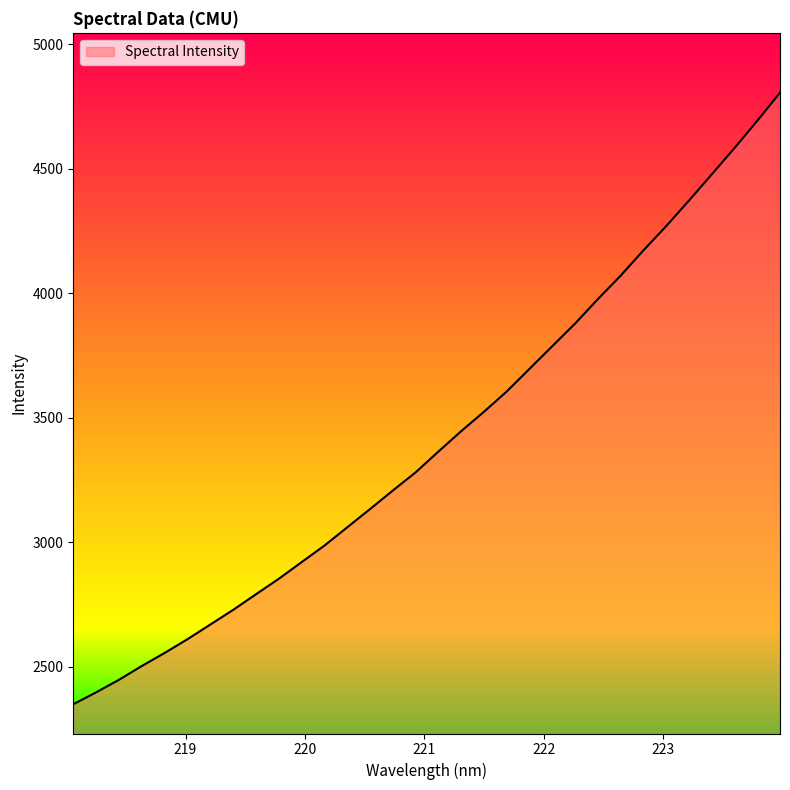

What is the greatest value displayed?

4805.2